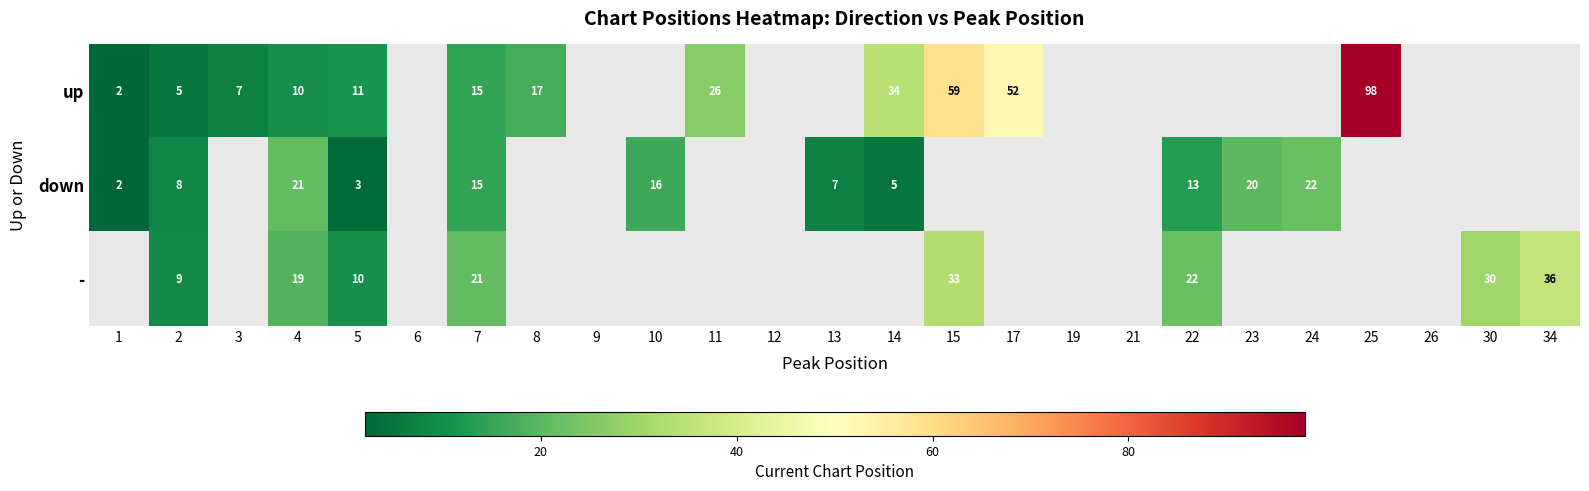

Which label corresponds to the largest value in the chart?

25